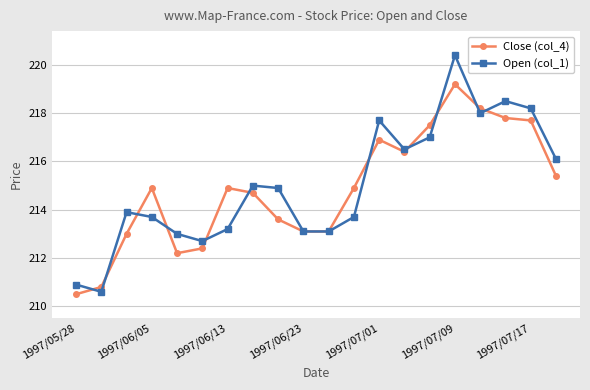

What is the lowest value of the Close (col_4) series?

210.5